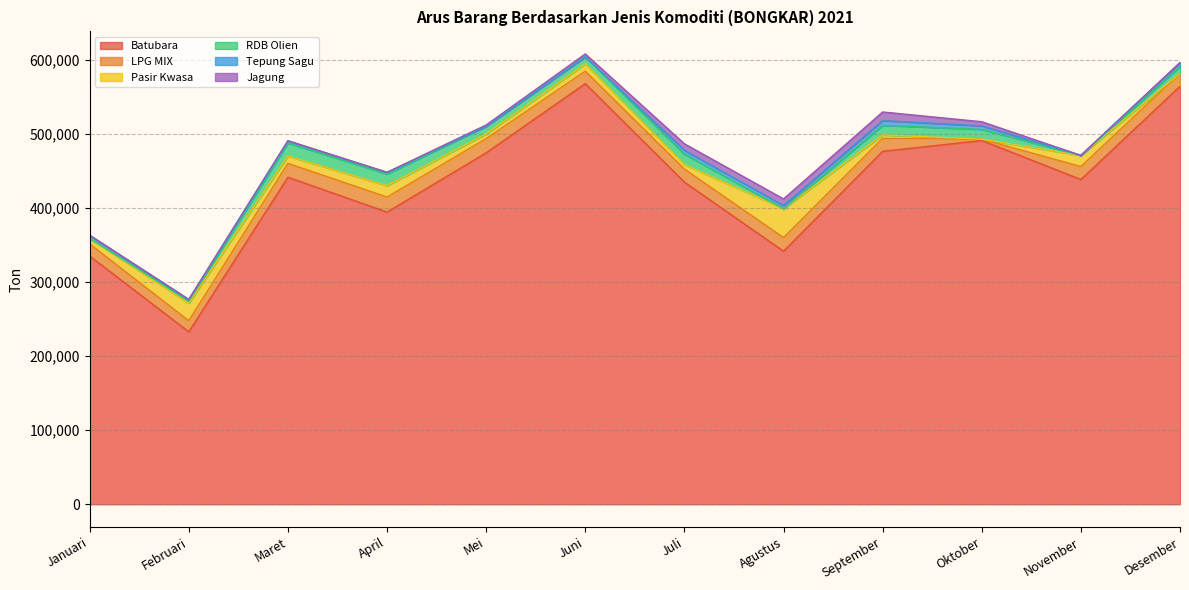

What is the label of the 2nd point from the left?

Februari